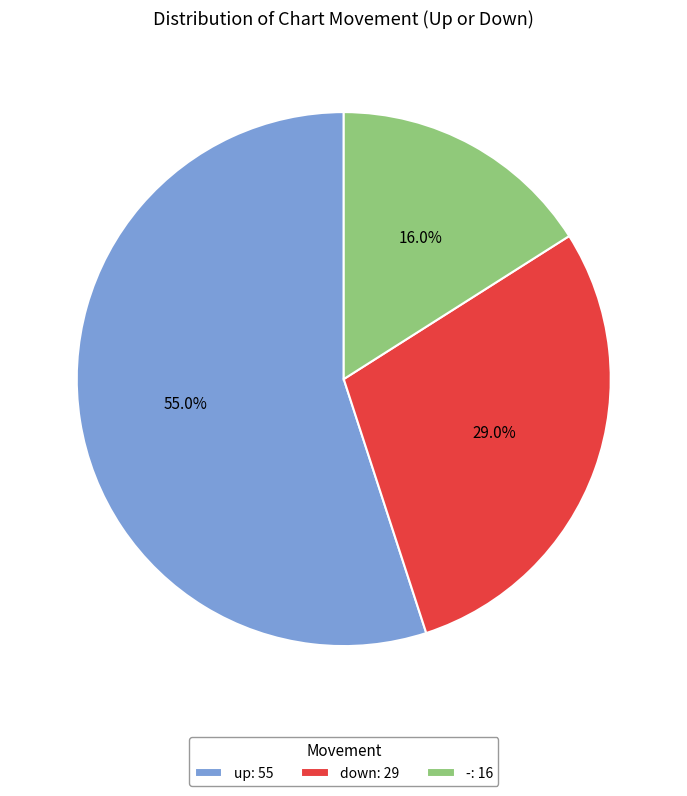

To the nearest percent, what portion does - represent?

16%